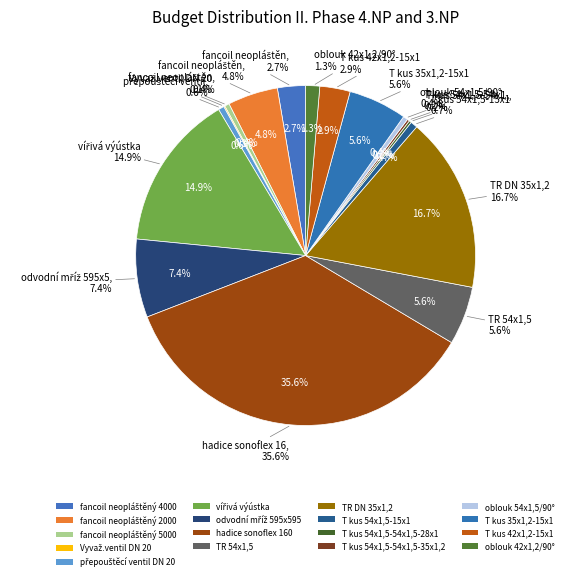

Which slice is the largest?

hadice sonoflex 160